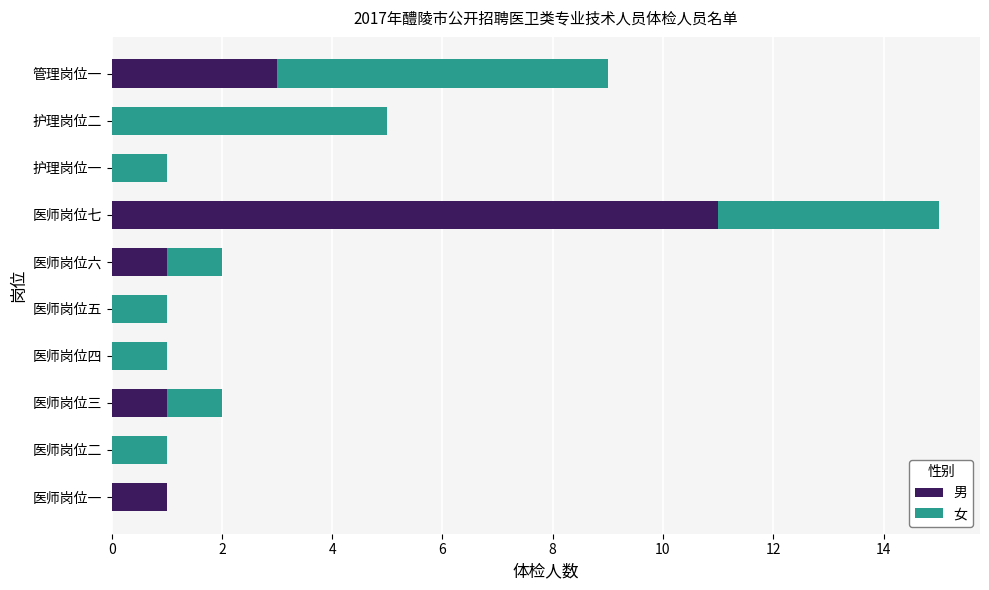

How many data points does each series have?

10